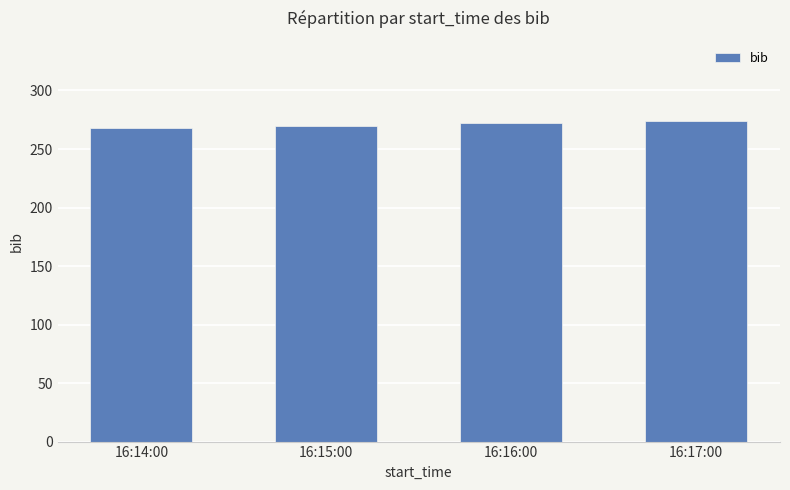

What is the sum of all values?

1084